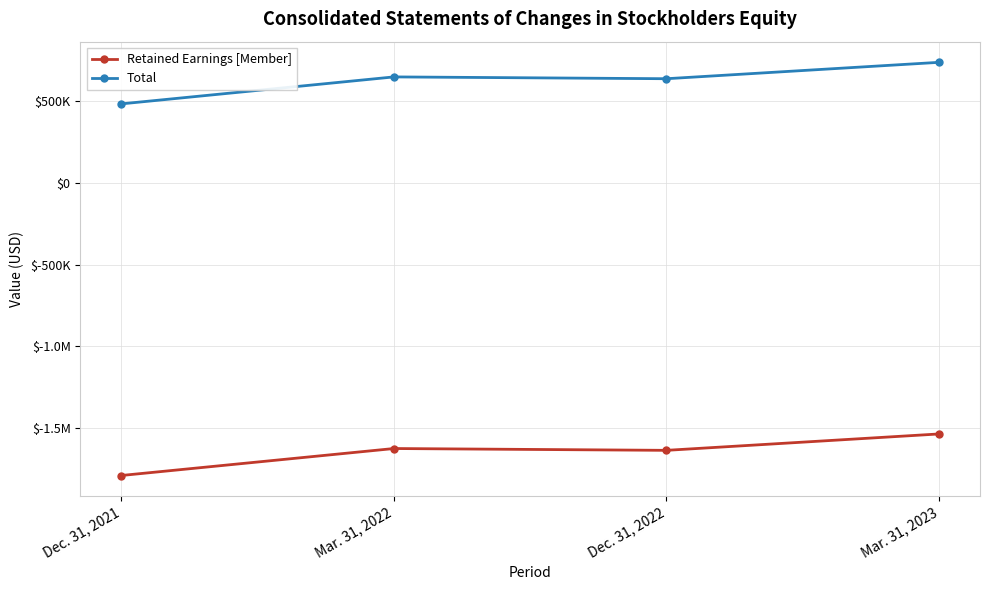

What are all the series names shown in the legend?

Retained Earnings [Member], Total